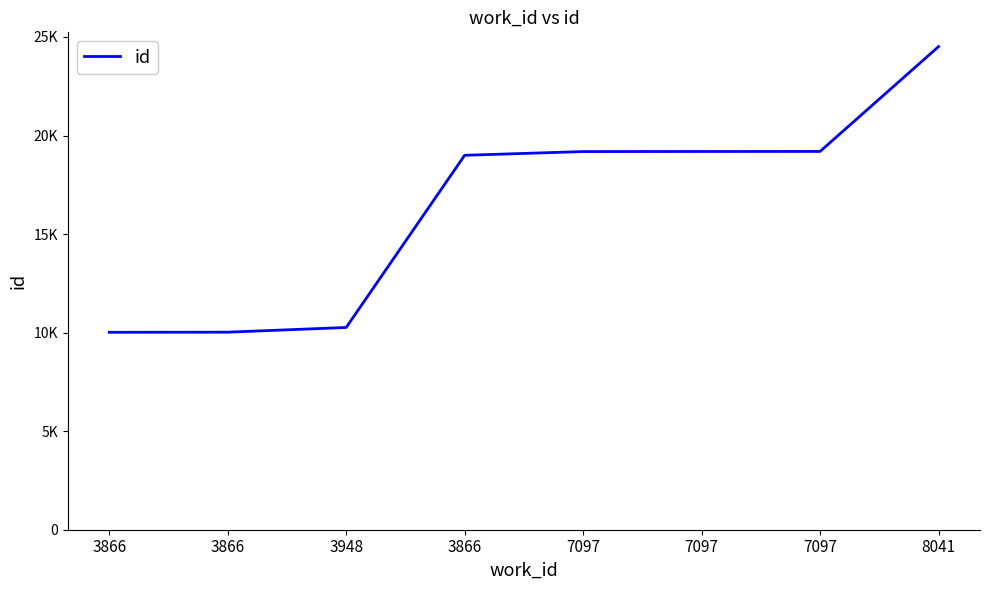

Reading left to right, extract all data points from this chart.

3866=10017	3866=10023	3948=10262	3866=18998	7097=19187	7097=19191	7097=19193	8041=24512